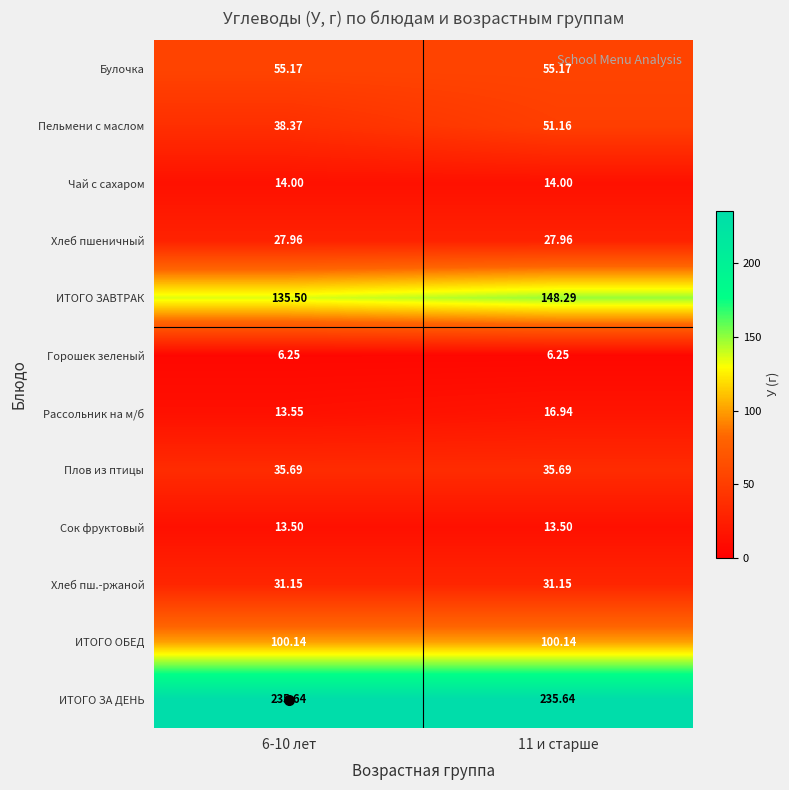

What is the total value across all series at 11 и старше?

735.9